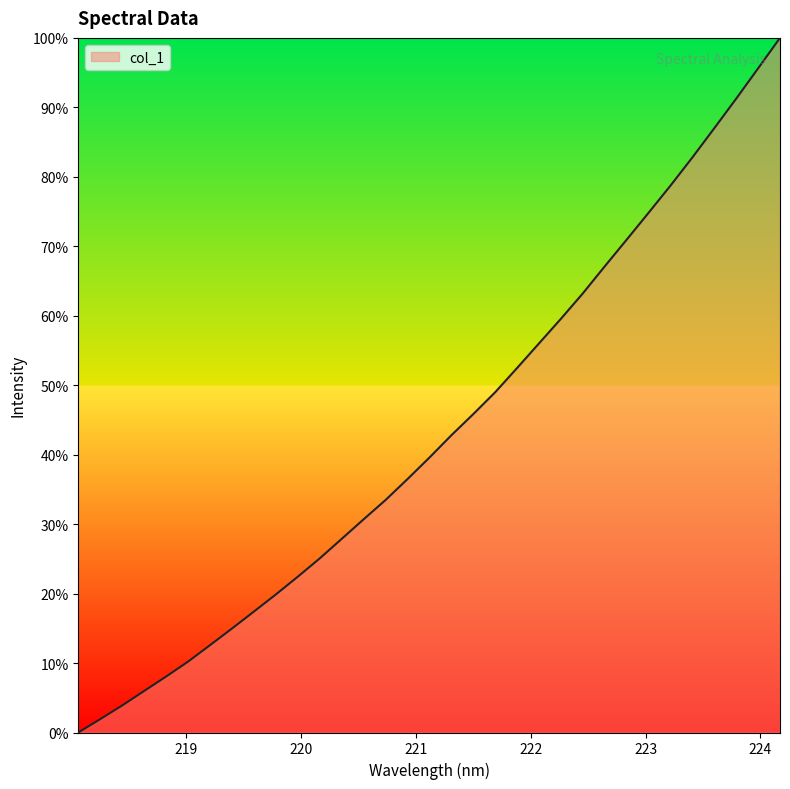

What is the greatest value displayed?

100.0